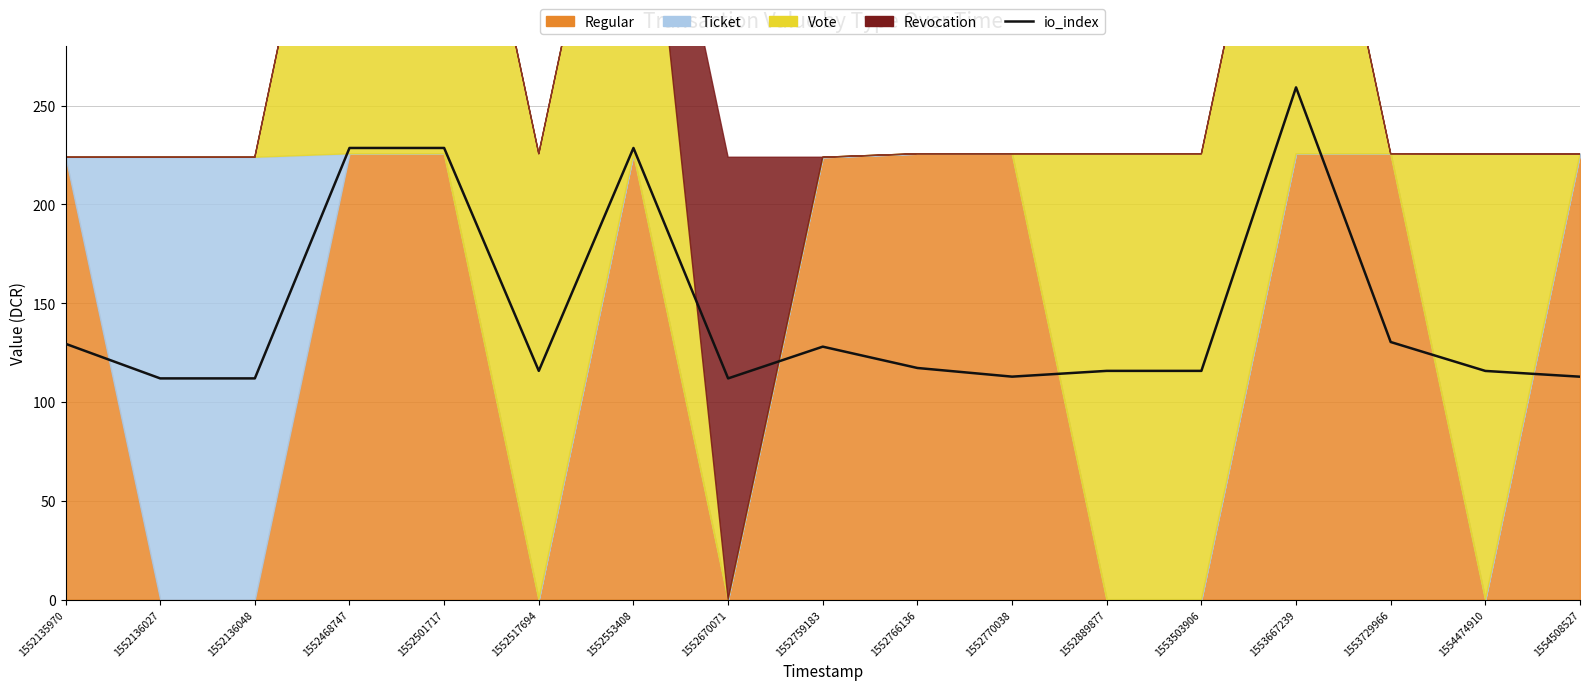

How many interior local valleys (lower than both neighbors) does the data have?

3